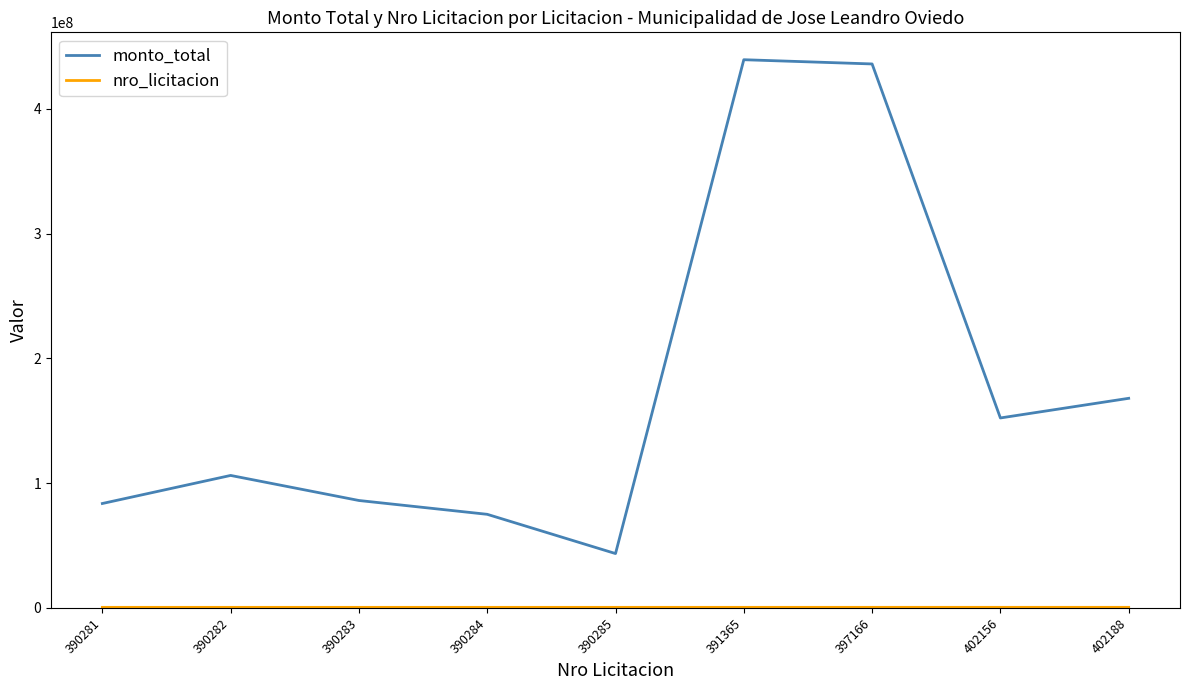

What is the difference between the maximum and minimum values in the monto_total series?

395987000